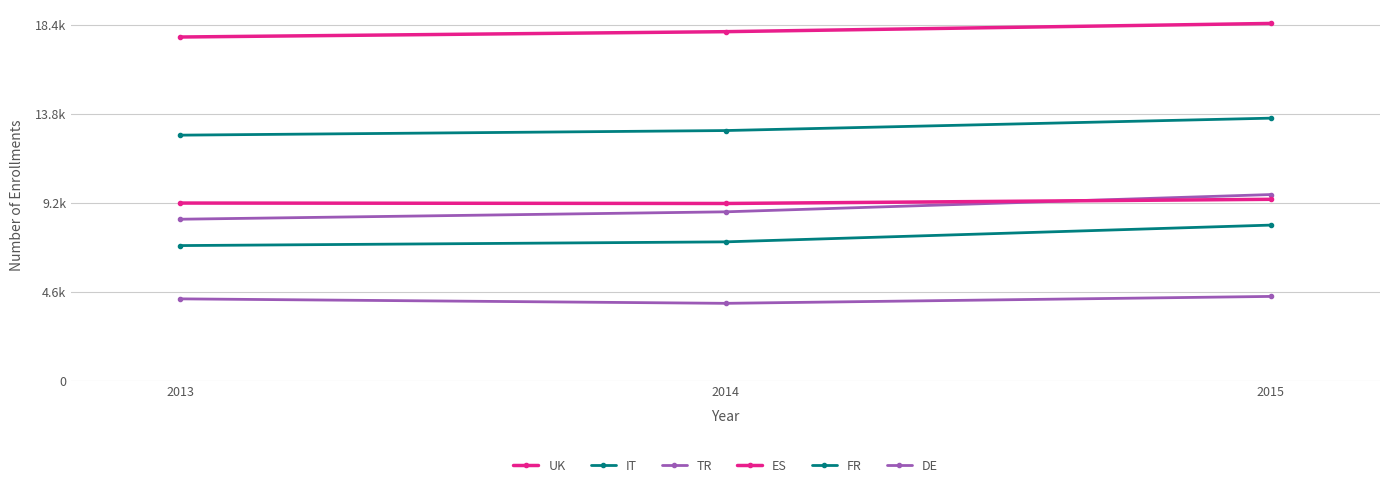

The value of IT at 2013 is 12689. True or false?

True